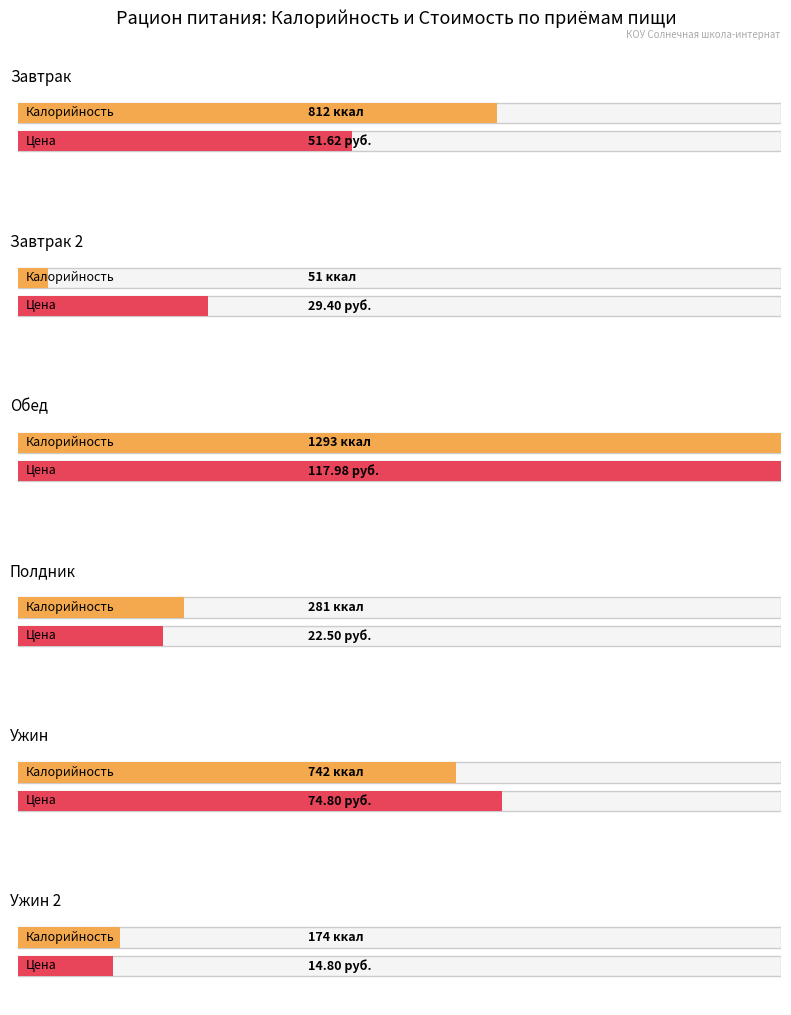

At which label is Калорийность closest to 672?

Ужин